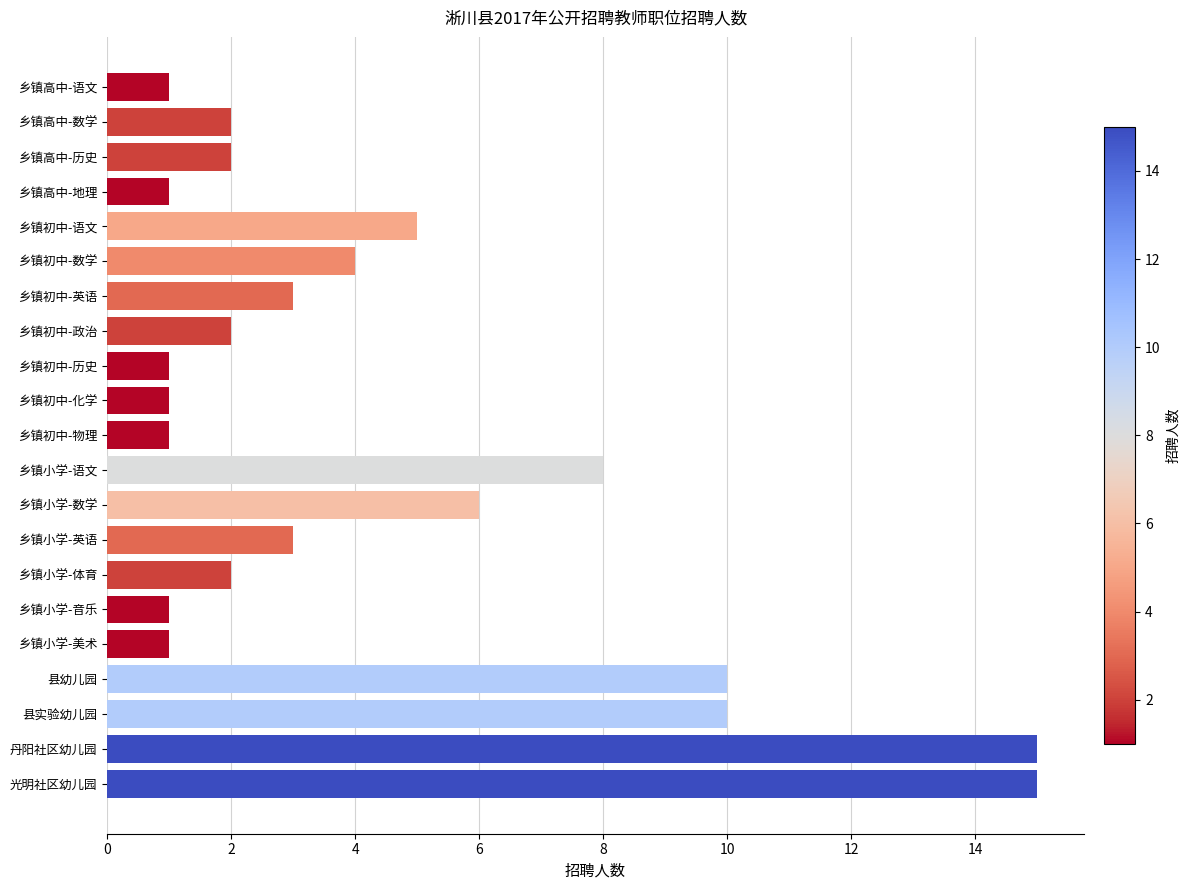

What is the difference between the second highest and second lowest values?

14